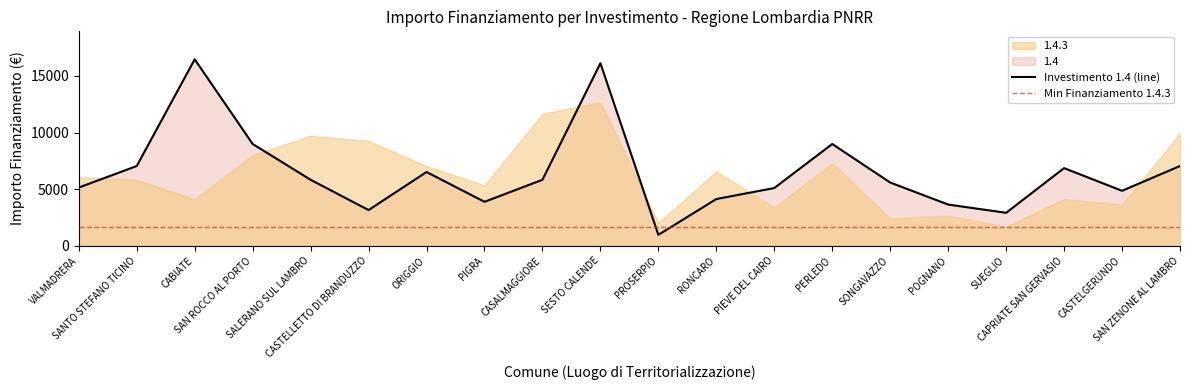

Is it true that the value at SAN ZENONE AL LAMBRO is 7047?

True